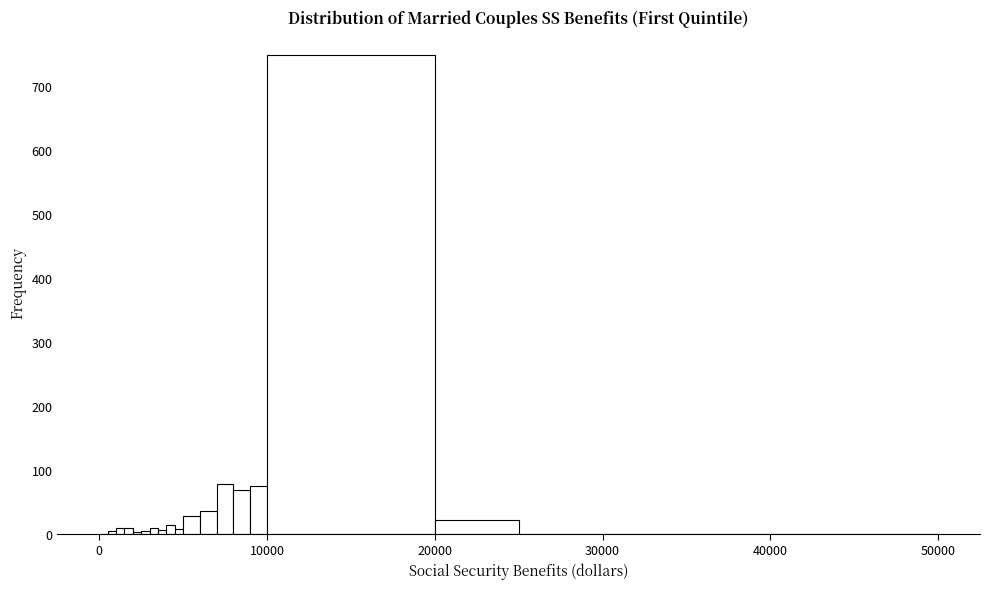

Read against the x-axis, roughly where is the centre of the tallest bar?

15000